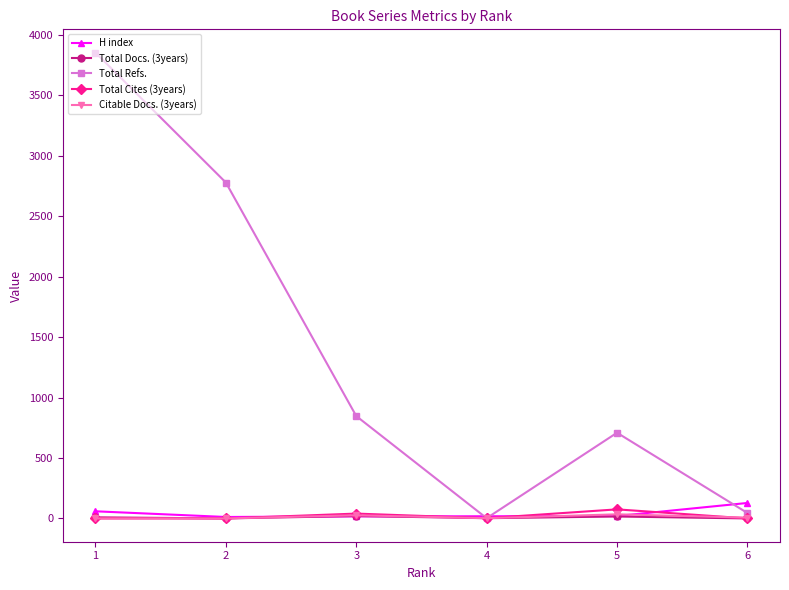

At which category is the sum across all series the highest?

1